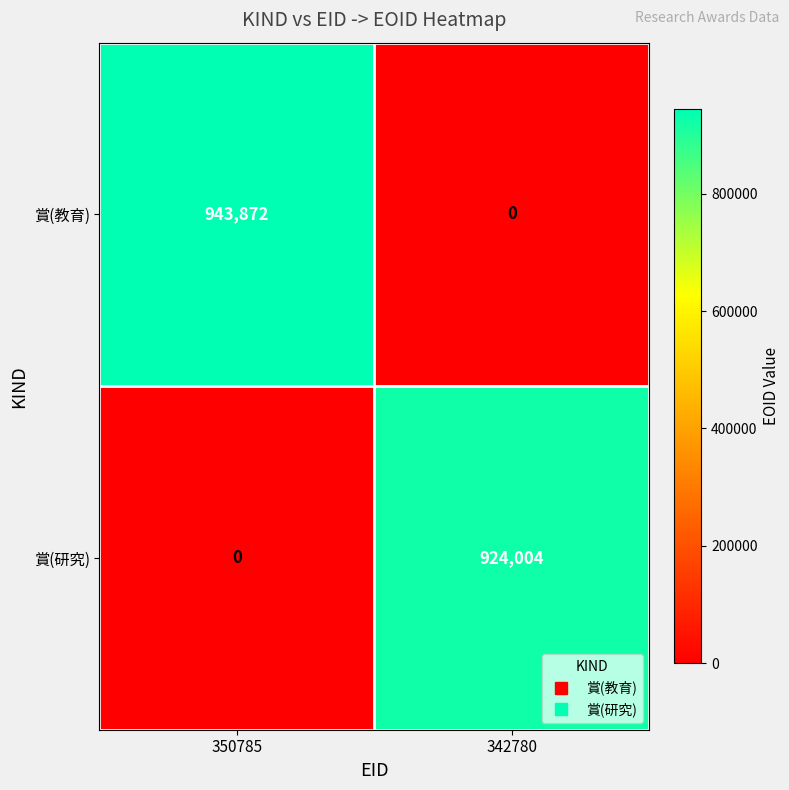

Count the number of data series in this chart.

2